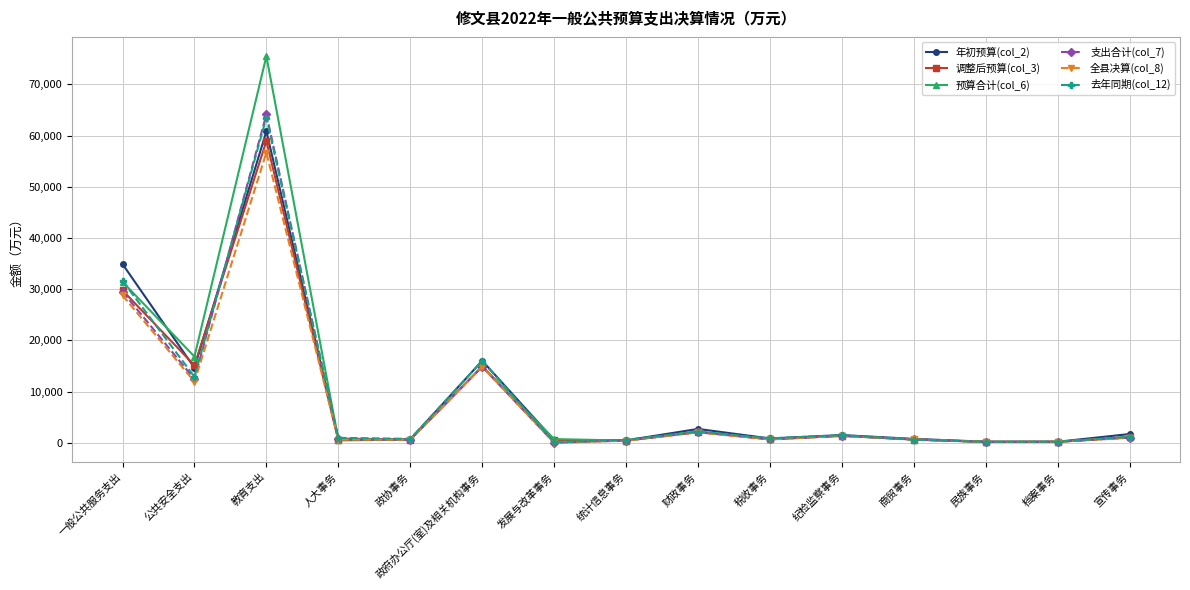

What is the maximum value for 支出合计(col_7)?

64106.0